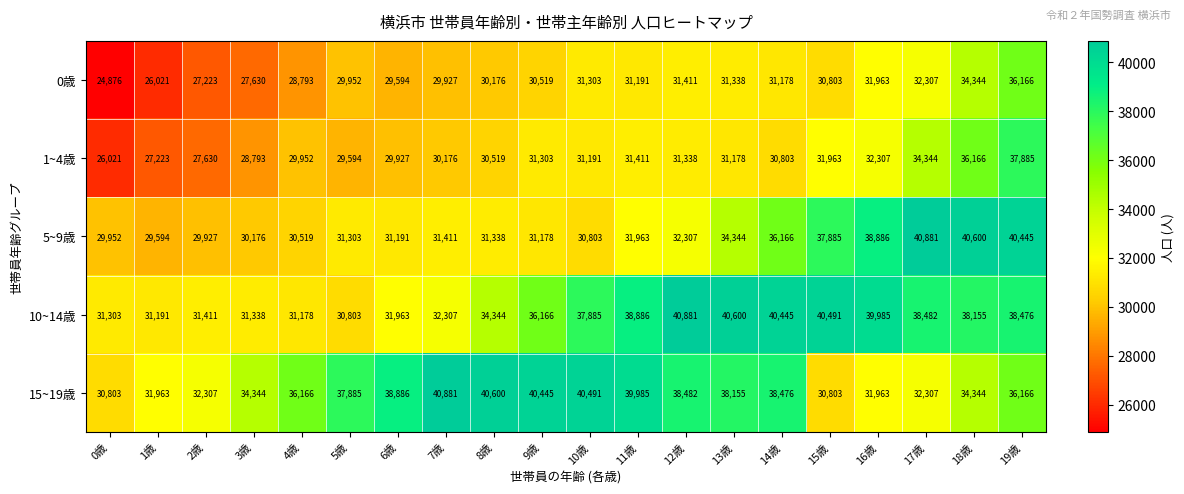

Is it true that 10~14歳 equals 19901 at 0歳?

False